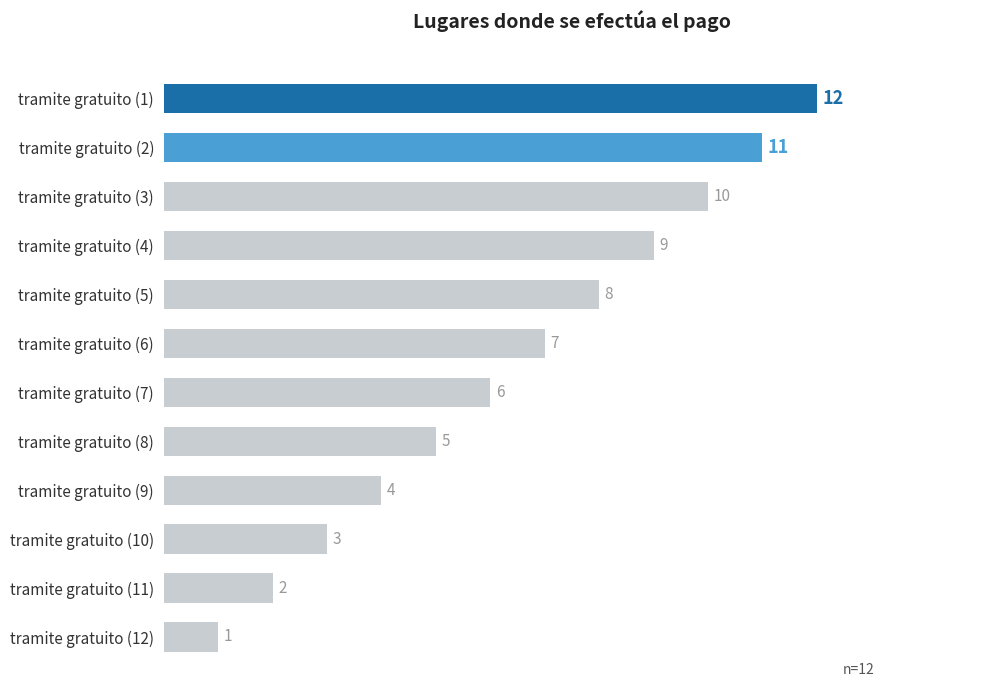

How many series are shown in this chart?

1